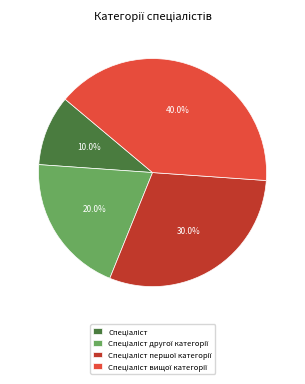

To the nearest percent, what is the difference between the largest and smallest slice percentages?

30%